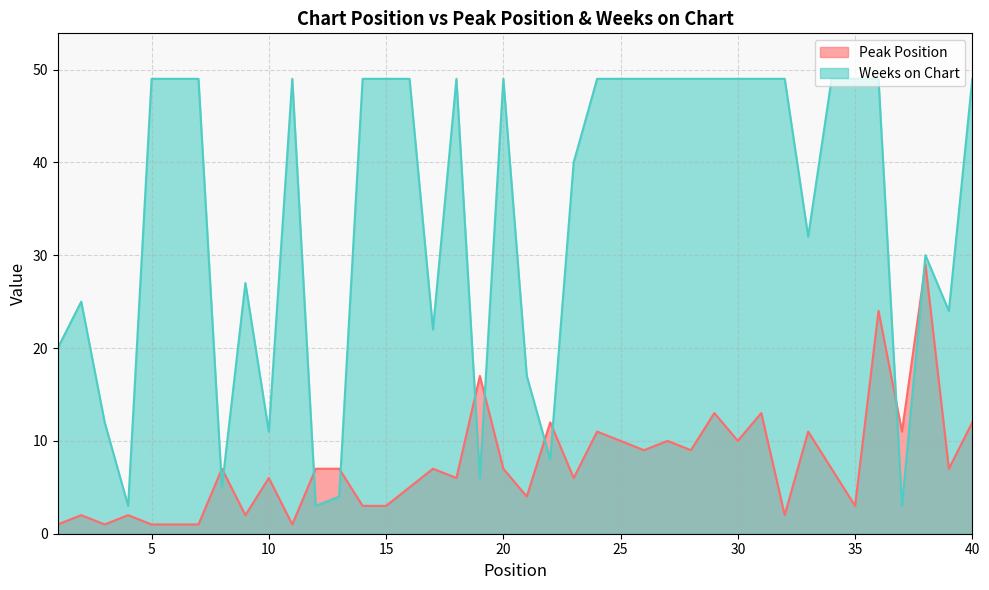

Reading left to right, list all the values displayed in this chart.

Peak Position: 1=1	2=2	3=1	4=2	5=1	6=1	7=1	8=7	9=2	10=6	11=1	12=7	13=7	14=3	15=3	16=5	17=7	18=6	19=17	20=7	21=4	22=12	23=6	24=11	25=10	26=9	27=10	28=9	29=13	30=10	31=13	32=2	33=11	34=7	35=3	36=24	37=11	38=29	39=7	40=12
Weeks on Chart: 1=20	2=25	3=12	4=3	5=49	6=49	7=49	8=5	9=27	10=11	11=49	12=3	13=4	14=49	15=49	16=49	17=22	18=49	19=6	20=49	21=17	22=8	23=40	24=49	25=49	26=49	27=49	28=49	29=49	30=49	31=49	32=49	33=32	34=49	35=49	36=49	37=3	38=30	39=24	40=49